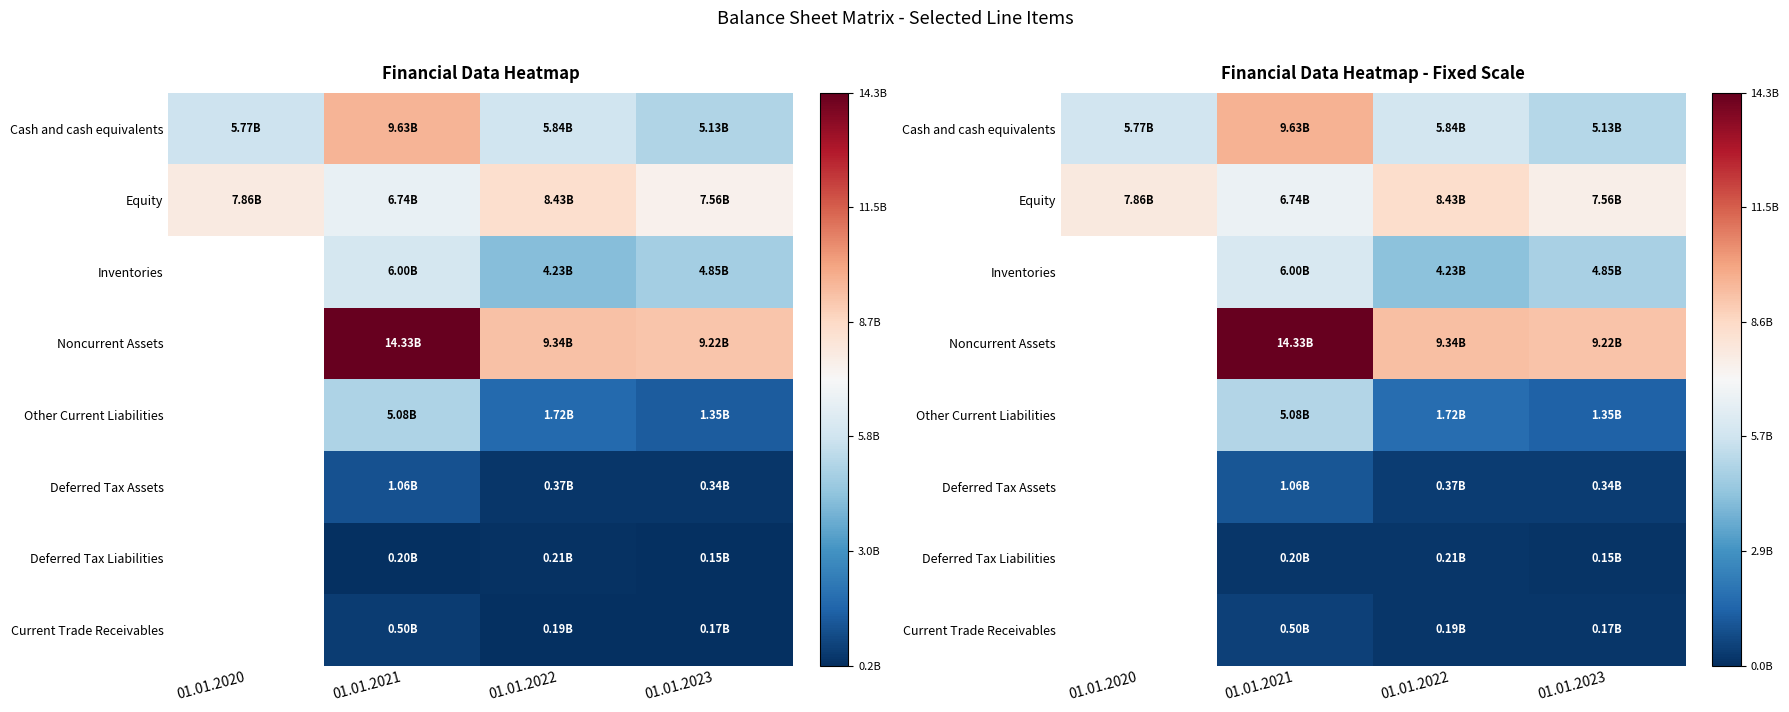

What is the smallest value displayed?

155000000.0